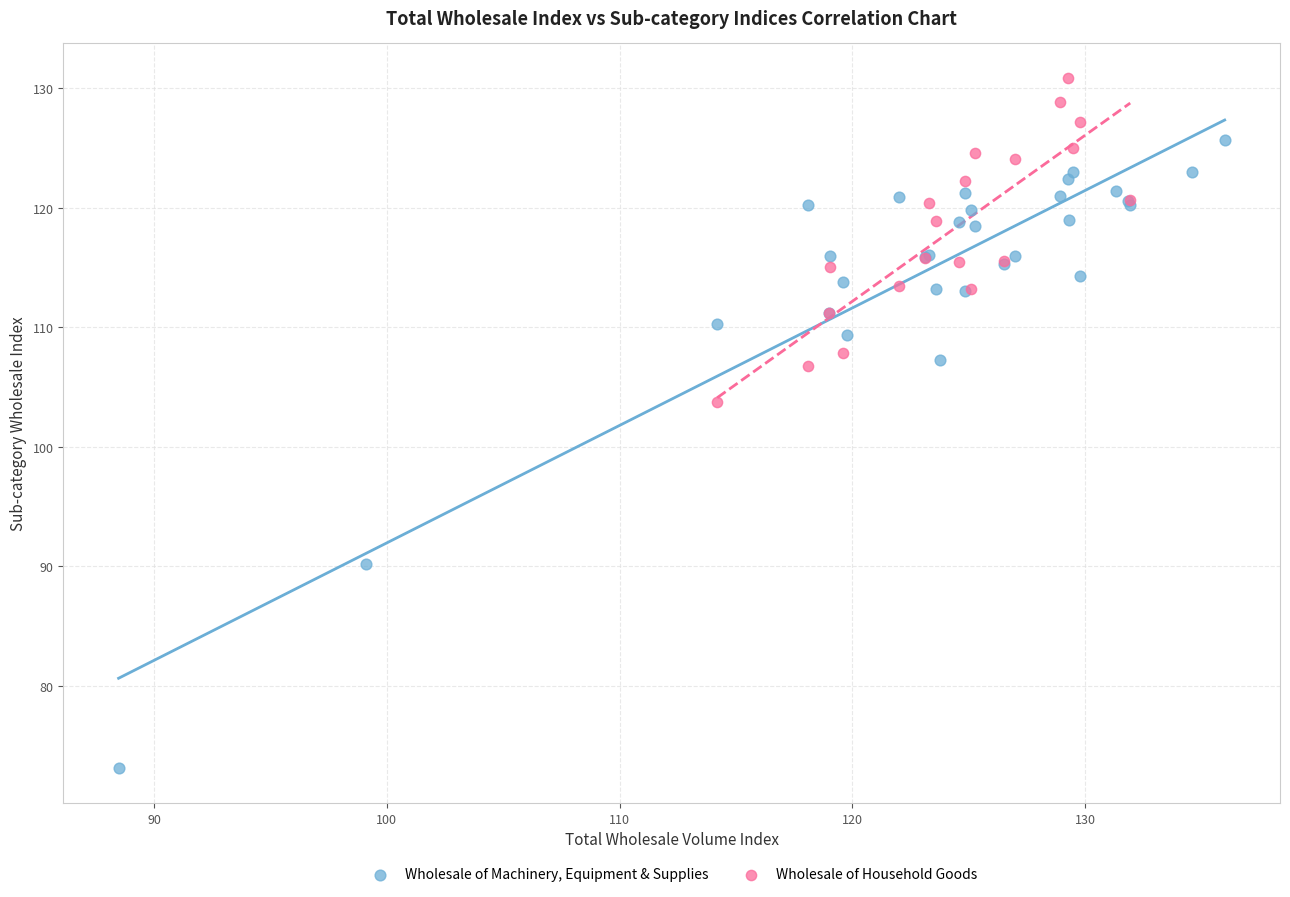

Which series reaches the maximum Y coordinate?

Wholesale of Household Goods